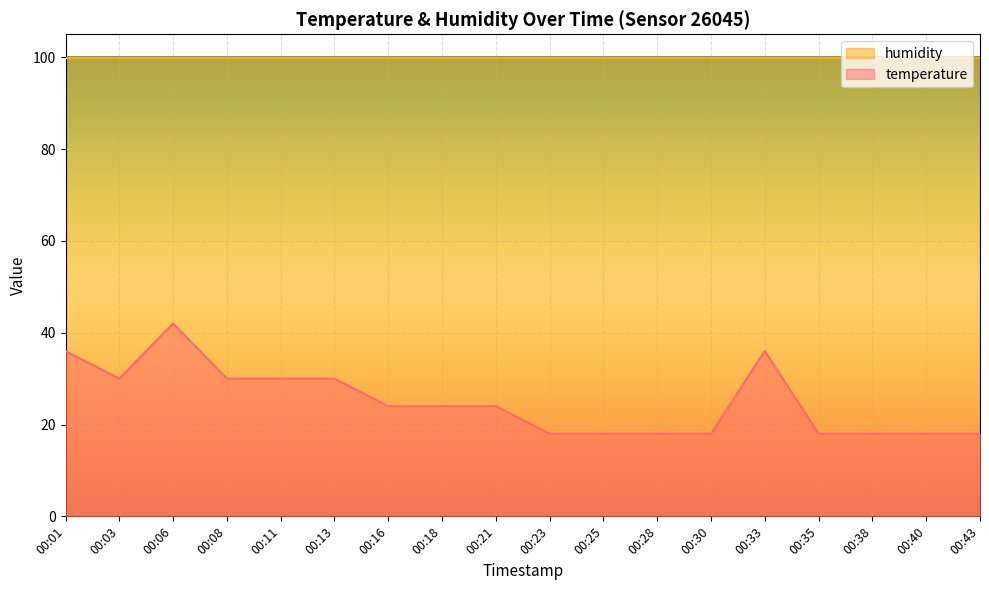

The chart shows a value of 8 at 00:23. True or false?

False